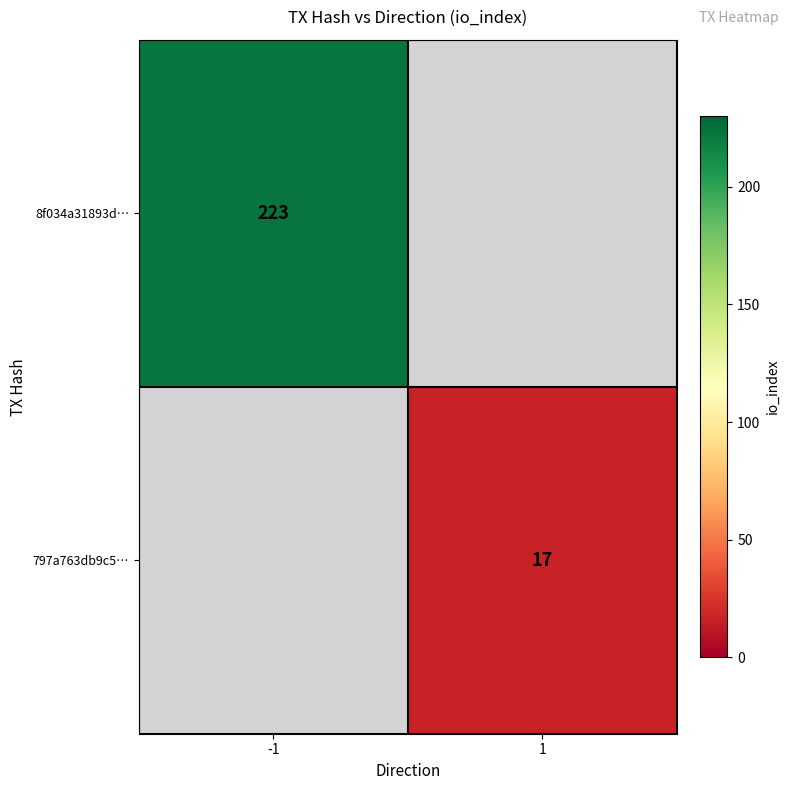

The 8f034a31893d… series shows 223 at -1. True or false?

True